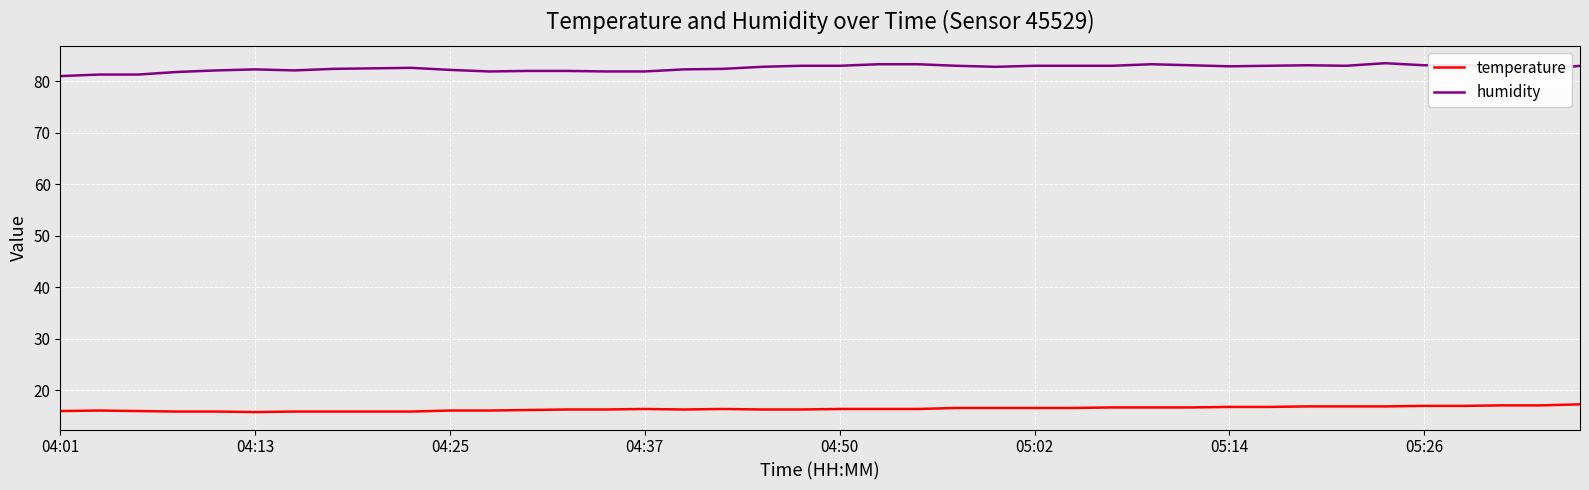

List the series in order of their peak value, lowest first.

temperature, humidity